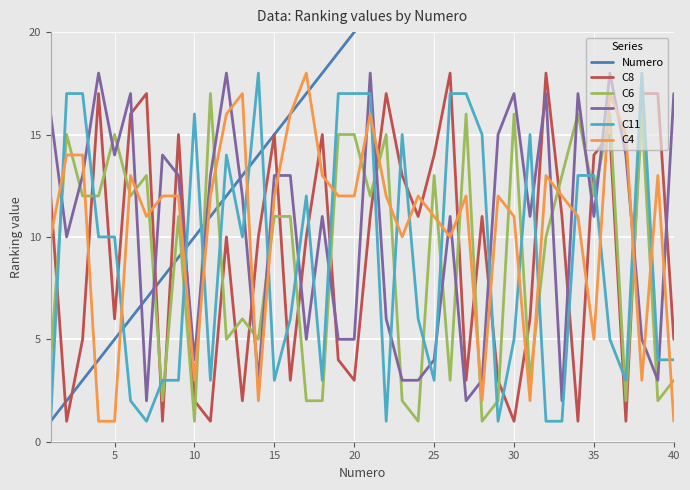

How many times do C11 and C4 cross each other?

19